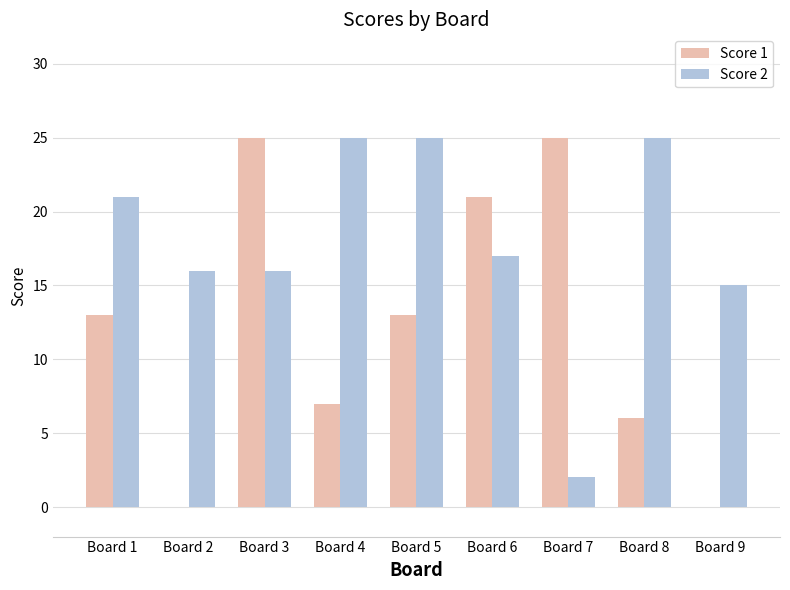

Which series changed the most between Board 4 and Board 9?

Score 2